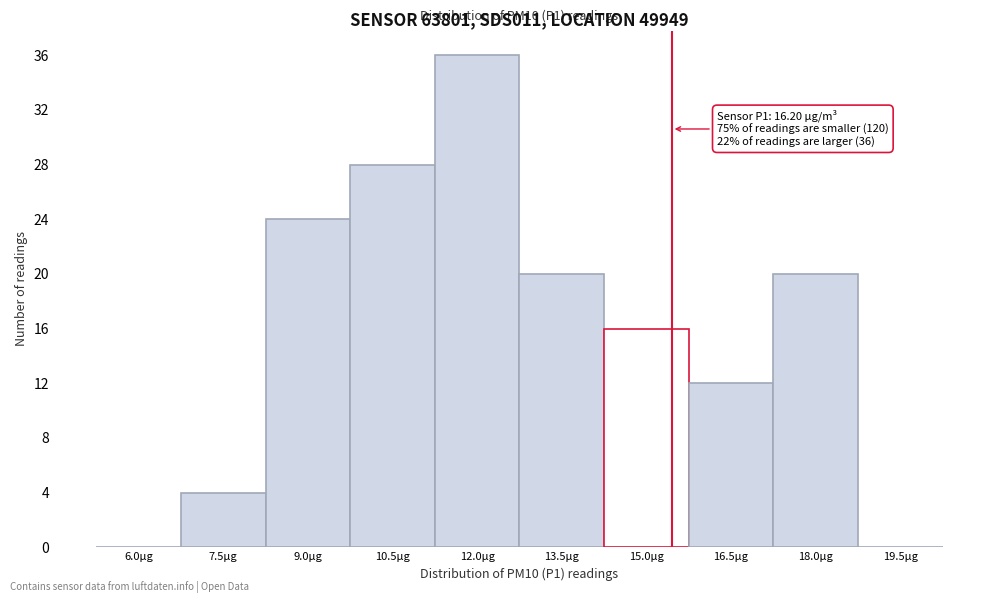

Reading right to left, extract all data points from this chart.

19.5µg=0	18.0µg=20	16.5µg=12	15.0µg=16	13.5µg=20	12.0µg=36	10.5µg=28	9.0µg=24	7.5µg=4	6.0µg=0